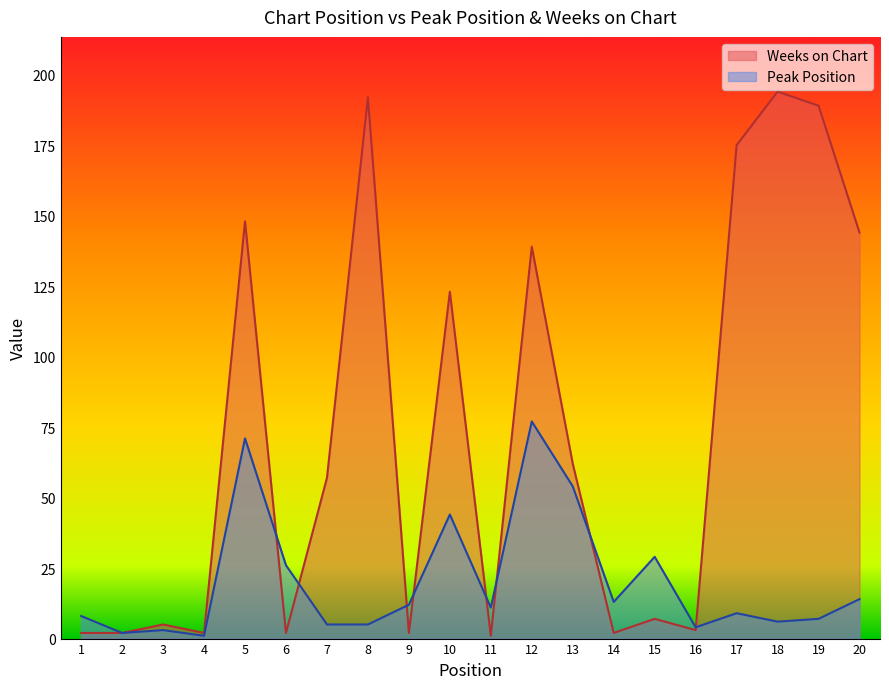

At which category is the sum across all series the highest?

5